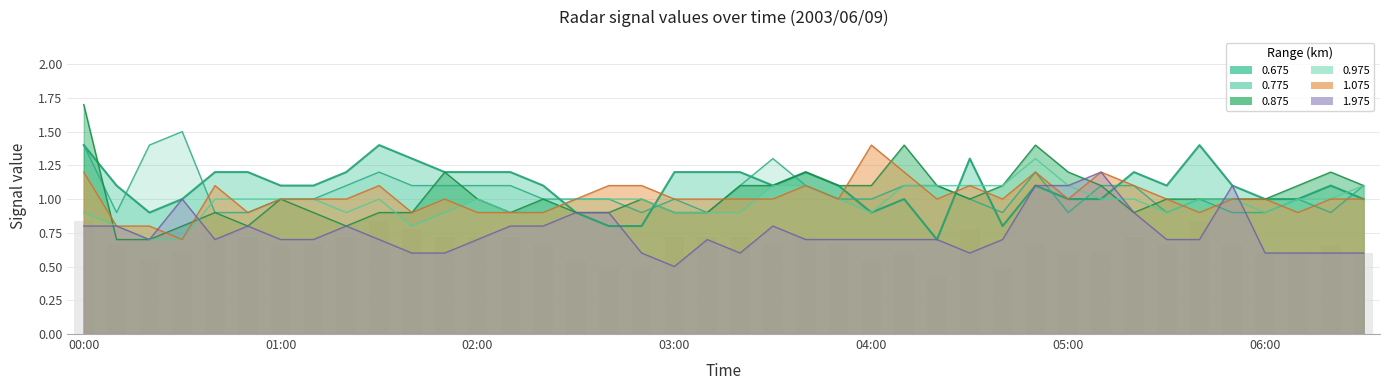

Reading left to right, list all the values displayed in this chart.

0.675: 00:00=1.4	00:10=1.1	00:20=0.9	00:30=1.0	00:40=1.2	00:50=1.2	01:00=1.1	01:10=1.1	01:20=1.2	01:30=1.4	01:40=1.3	01:50=1.2	02:00=1.2	02:10=1.2	02:20=1.1	02:30=0.9	02:40=0.8	02:50=0.8	03:00=1.2	03:10=1.2	03:20=1.2	03:30=1.1	03:40=1.2	03:50=1.1	04:00=0.9	04:10=1.0	04:20=0.7	04:30=1.3	04:40=0.8	04:50=1.1	05:00=1.0	05:10=1.0	05:20=1.2	05:30=1.1	05:40=1.4	05:50=1.1	06:00=1.0	06:10=1.0	06:20=1.1	06:30=1.0
0.775: 00:00=1.4	00:10=0.9	00:20=1.4	00:30=1.5	00:40=0.9	00:50=0.9	01:00=1.0	01:10=1.0	01:20=1.1	01:30=1.2	01:40=1.1	01:50=1.1	02:00=1.1	02:10=1.1	02:20=1.0	02:30=1.0	02:40=1.0	02:50=0.9	03:00=1.0	03:10=0.9	03:20=1.1	03:30=1.3	03:40=1.1	03:50=1.0	04:00=1.0	04:10=1.1	04:20=1.1	04:30=1.0	04:40=0.9	04:50=1.2	05:00=0.9	05:10=1.1	05:20=1.1	05:30=0.9	05:40=1.0	05:50=0.9	06:00=0.9	06:10=1.0	06:20=0.9	06:30=1.1
0.875: 00:00=1.7	00:10=0.7	00:20=0.7	00:30=0.8	00:40=0.9	00:50=0.8	01:00=1.0	01:10=0.9	01:20=0.8	01:30=0.9	01:40=0.9	01:50=1.2	02:00=1.0	02:10=0.9	02:20=1.0	02:30=0.9	02:40=0.9	02:50=1.0	03:00=0.9	03:10=0.9	03:20=1.1	03:30=1.1	03:40=1.2	03:50=1.1	04:00=1.1	04:10=1.4	04:20=1.1	04:30=1.0	04:40=1.1	04:50=1.4	05:00=1.2	05:10=1.1	05:20=0.9	05:30=1.0	05:40=1.0	05:50=1.0	06:00=1.0	06:10=1.1	06:20=1.2	06:30=1.1
0.975: 00:00=0.9	00:10=0.8	00:20=0.7	00:30=0.7	00:40=1.0	00:50=1.0	01:00=1.0	01:10=1.0	01:20=0.9	01:30=1.0	01:40=0.8	01:50=0.9	02:00=1.0	02:10=0.9	02:20=0.9	02:30=1.0	02:40=1.0	02:50=1.0	03:00=0.9	03:10=0.9	03:20=0.9	03:30=1.1	03:40=1.1	03:50=1.0	04:00=0.9	04:10=1.1	04:20=1.1	04:30=1.1	04:40=1.1	04:50=1.3	05:00=1.1	05:10=1.0	05:20=1.0	05:30=0.9	05:40=1.0	05:50=1.0	06:00=0.9	06:10=1.0	06:20=1.0	06:30=1.1
1.075: 00:00=1.2	00:10=0.8	00:20=0.8	00:30=0.7	00:40=1.1	00:50=0.9	01:00=1.0	01:10=1.0	01:20=1.0	01:30=1.1	01:40=0.9	01:50=1.0	02:00=0.9	02:10=0.9	02:20=0.9	02:30=1.0	02:40=1.1	02:50=1.1	03:00=1.0	03:10=1.0	03:20=1.0	03:30=1.0	03:40=1.1	03:50=1.0	04:00=1.4	04:10=1.2	04:20=1.0	04:30=1.1	04:40=1.0	04:50=1.2	05:00=1.0	05:10=1.2	05:20=1.1	05:30=1.0	05:40=0.9	05:50=1.0	06:00=1.0	06:10=0.9	06:20=1.0	06:30=1.0
1.975: 00:00=0.8	00:10=0.8	00:20=0.7	00:30=1.0	00:40=0.7	00:50=0.8	01:00=0.7	01:10=0.7	01:20=0.8	01:30=0.7	01:40=0.6	01:50=0.6	02:00=0.7	02:10=0.8	02:20=0.8	02:30=0.9	02:40=0.9	02:50=0.6	03:00=0.5	03:10=0.7	03:20=0.6	03:30=0.8	03:40=0.7	03:50=0.7	04:00=0.7	04:10=0.7	04:20=0.7	04:30=0.6	04:40=0.7	04:50=1.1	05:00=1.1	05:10=1.2	05:20=0.9	05:30=0.7	05:40=0.7	05:50=1.1	06:00=0.6	06:10=0.6	06:20=0.6	06:30=0.6